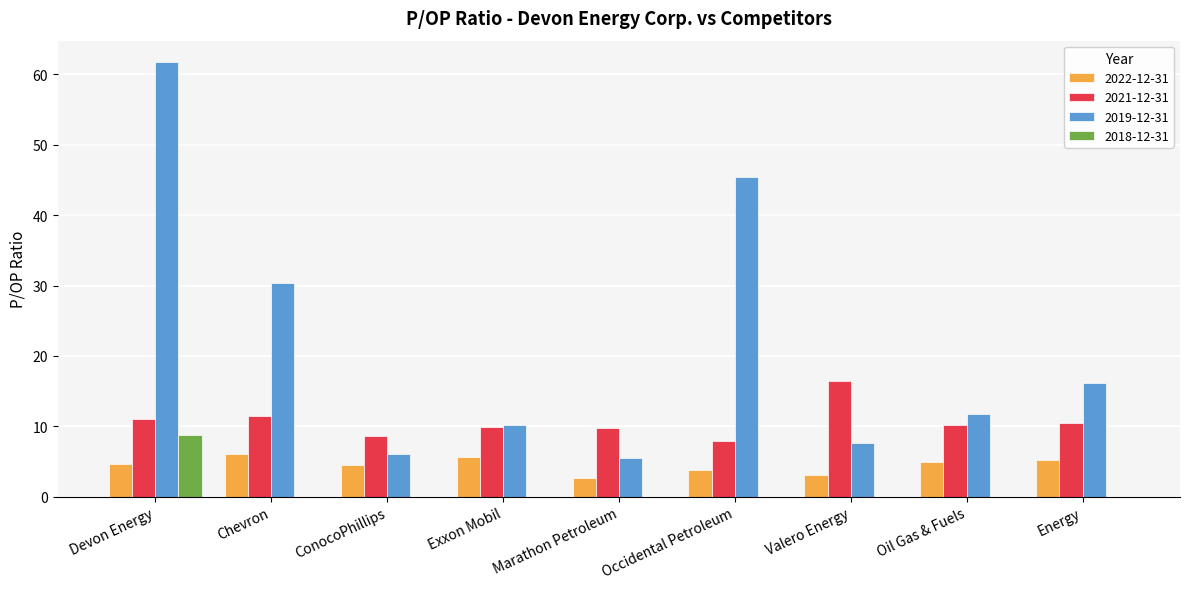

Is the value of 2021-12-31 at Chevron greater than the value of 2022-12-31 at Chevron?

Yes